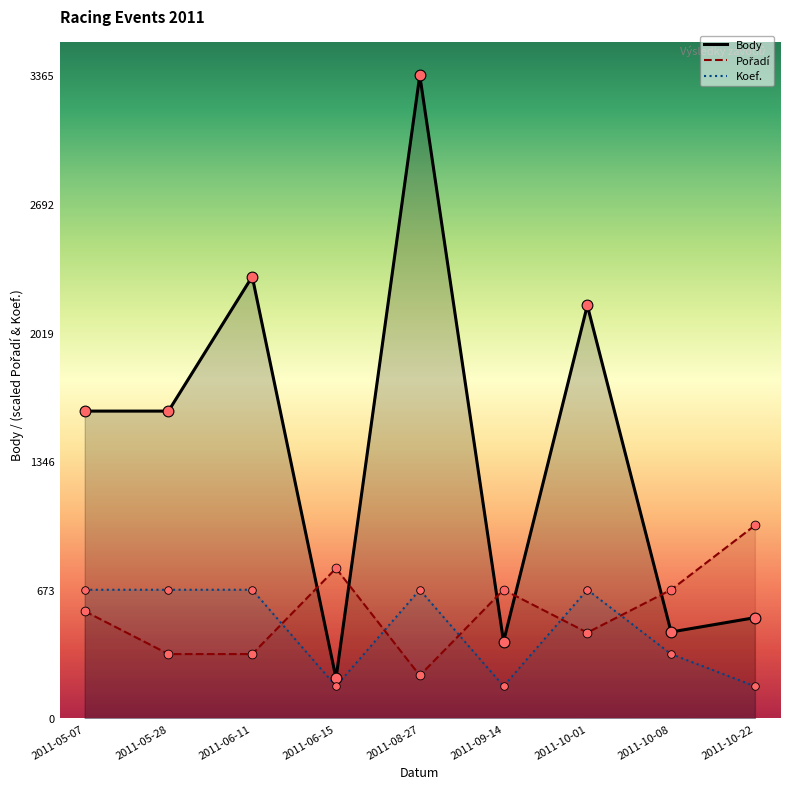

Which series has the widest spread of Y values?

Body